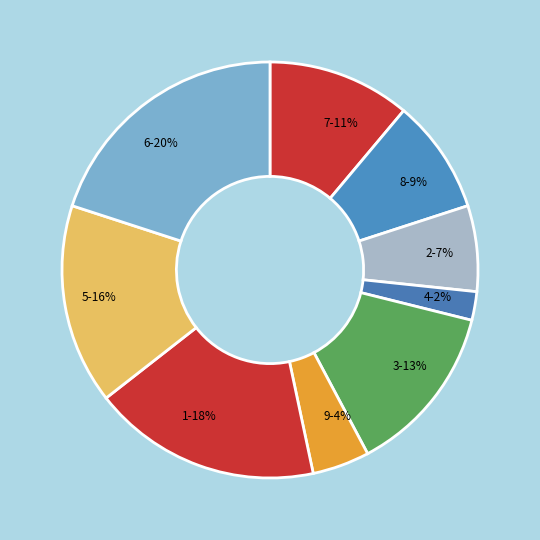

Which has a higher value, 9 or 5?

5